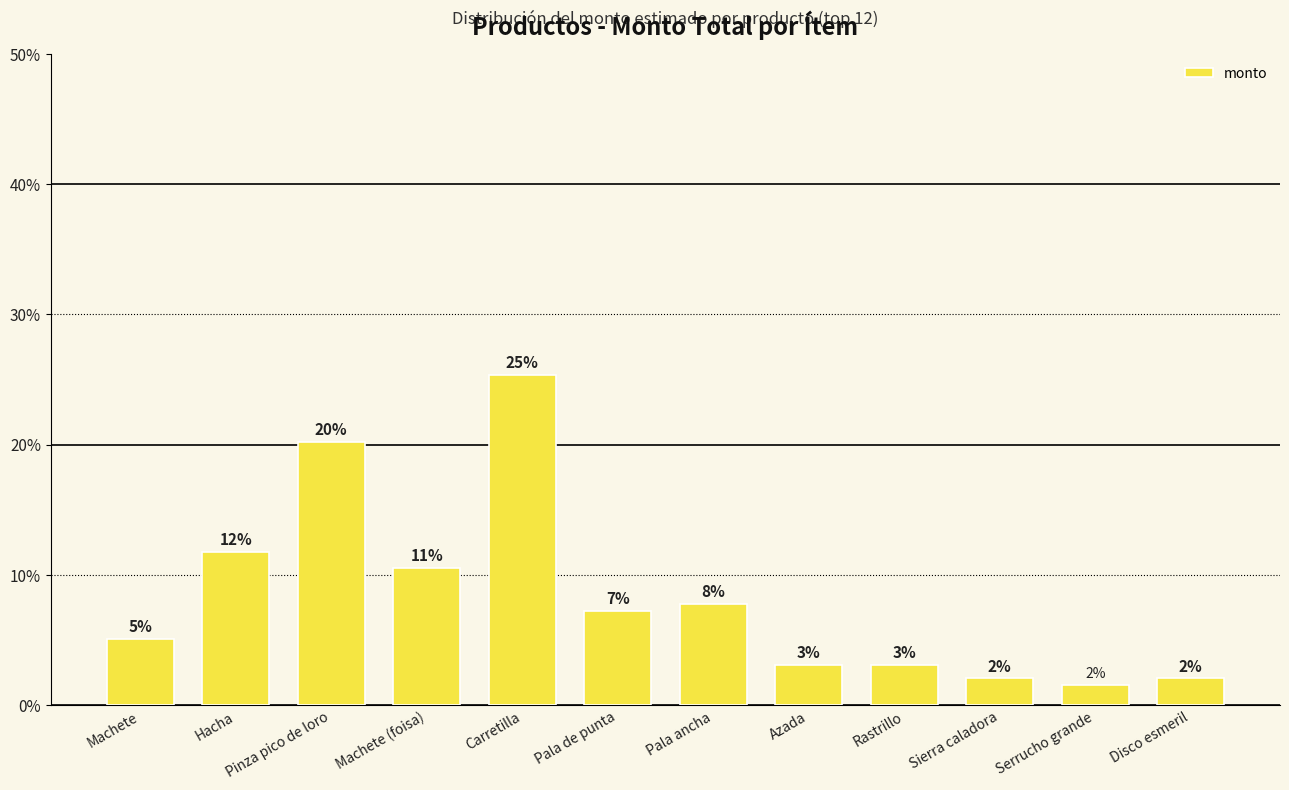

What is the change in value from Machete (foisa) to Rastrillo?

-0.1